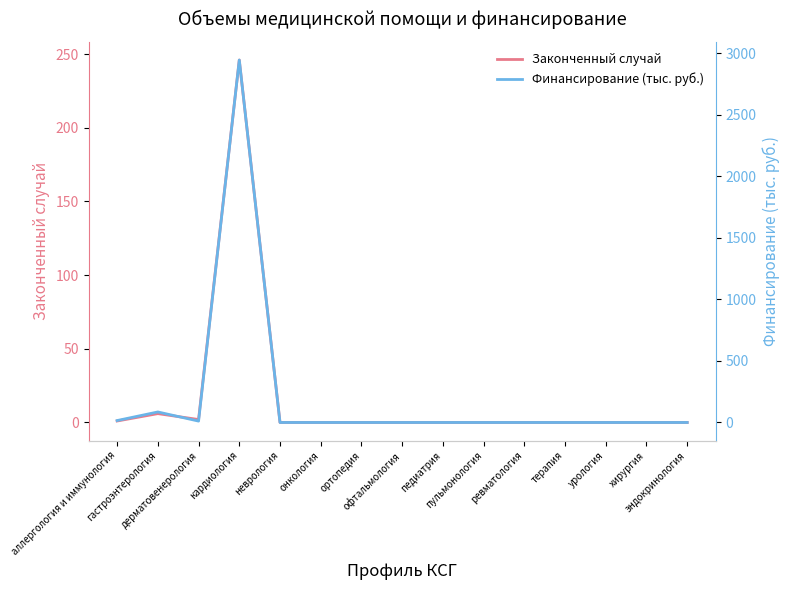

True or false: Законченный случай and Финансирование (тыс. руб.) cross at least once.

False